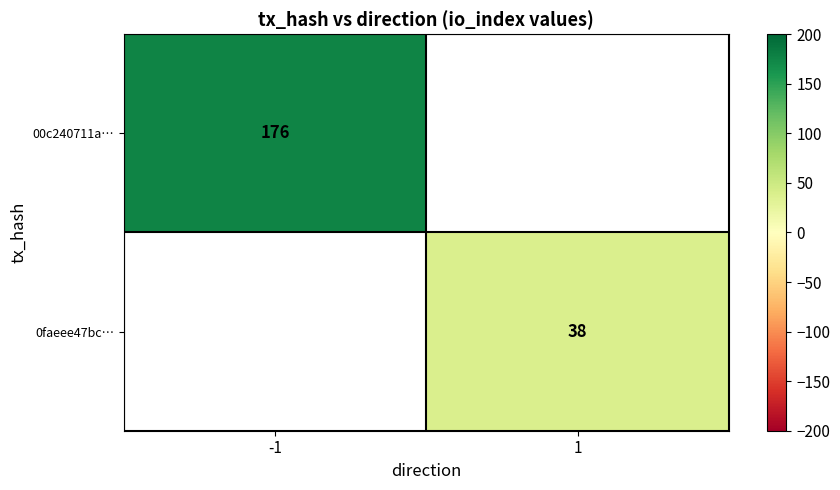

Which category has the highest value across all series?

-1